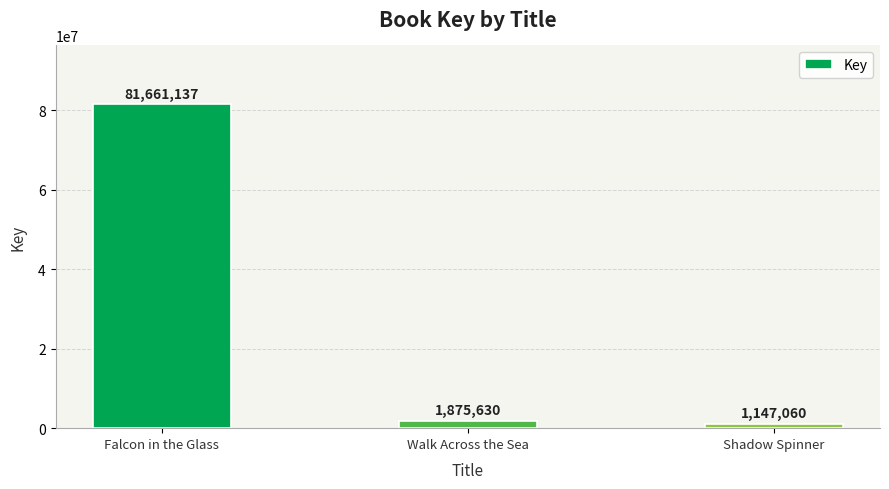

Approximately how many times larger is the value at Shadow Spinner compared to Walk Across the Sea?

0.6